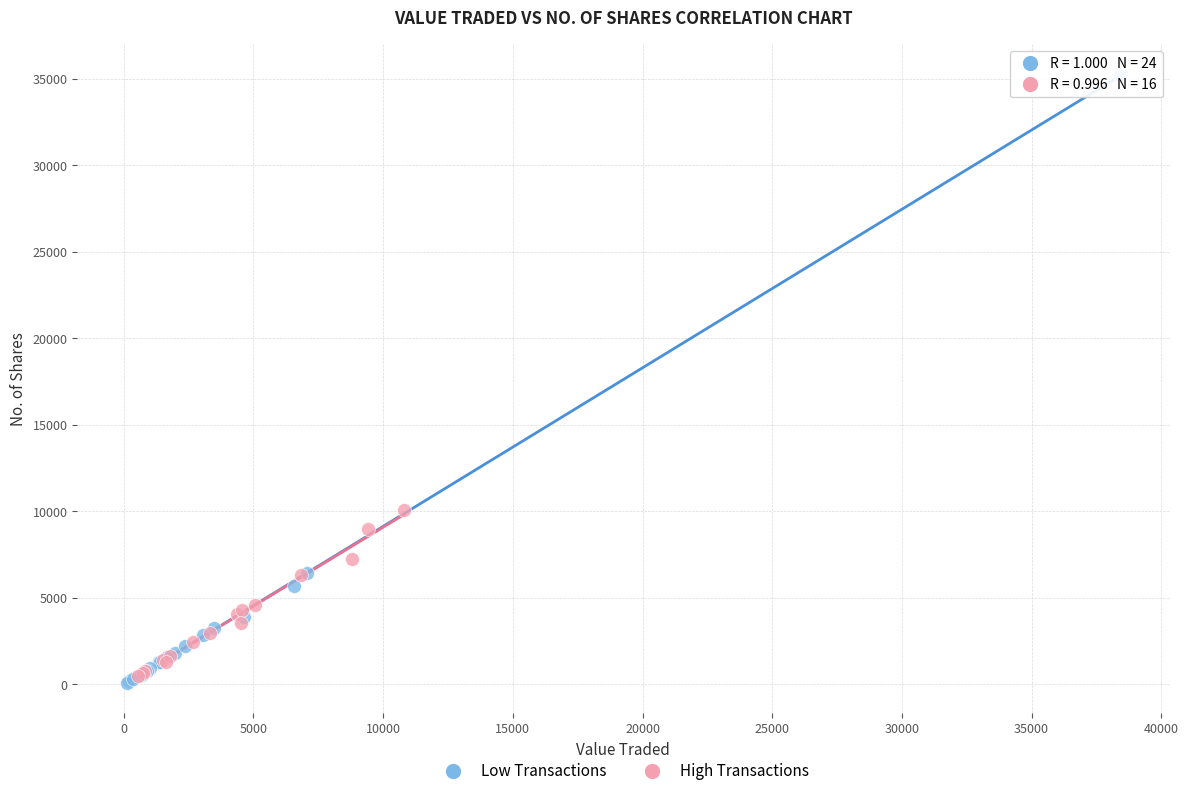

Which series contains the highest Y value?

Low Transactions